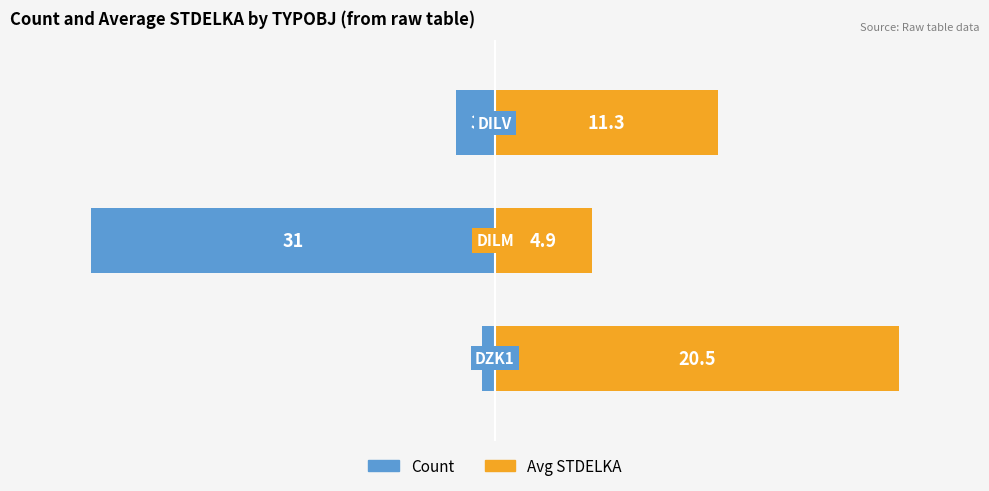

What are all the series names shown in the legend?

Count, Avg STDELKA